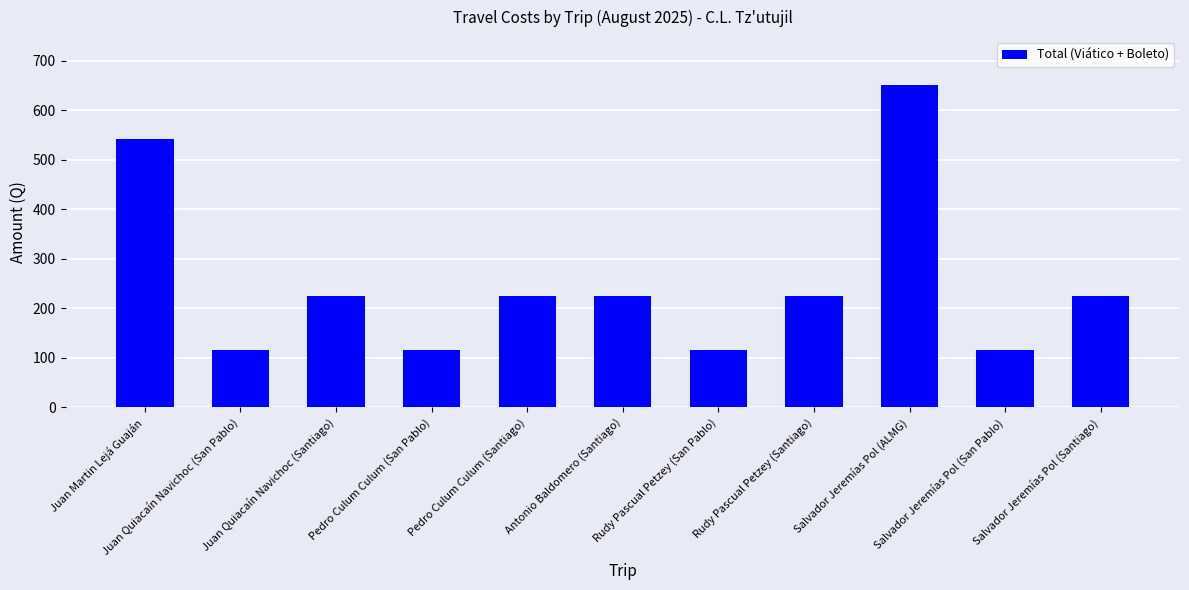

Reading left to right, list all the values displayed in this chart.

541	115	225	115	225	225	115	225	650	115	225